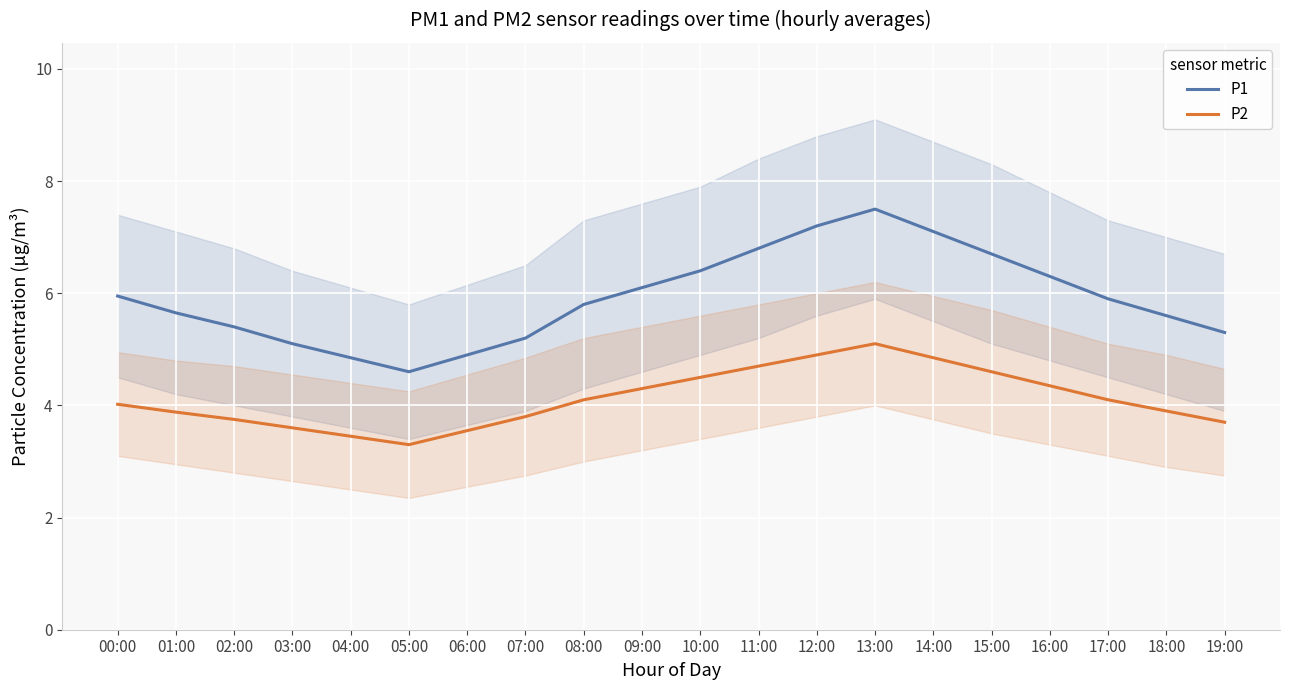

What is the approximate value of P1 at 19:00?

5.3